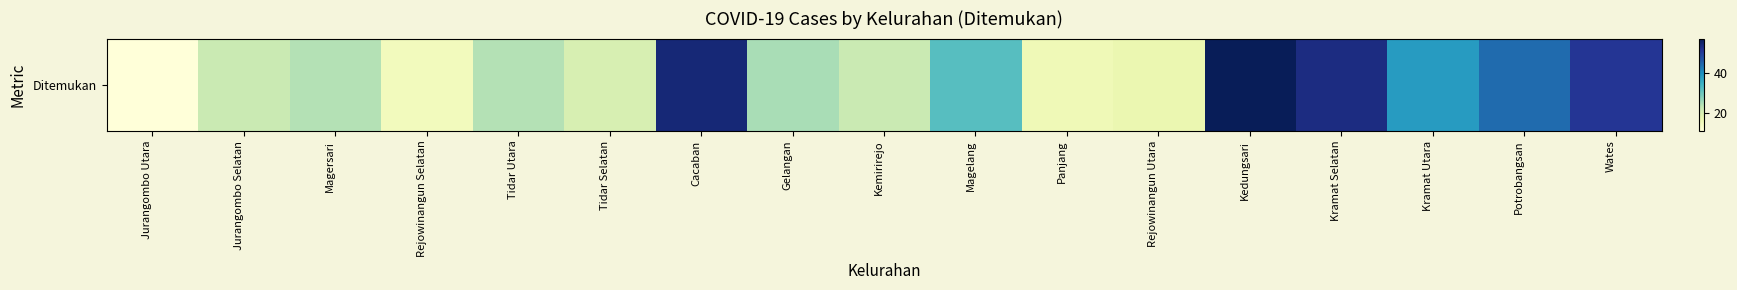

What is the sum of the values at Jurangombo Selatan and Magelang?

54